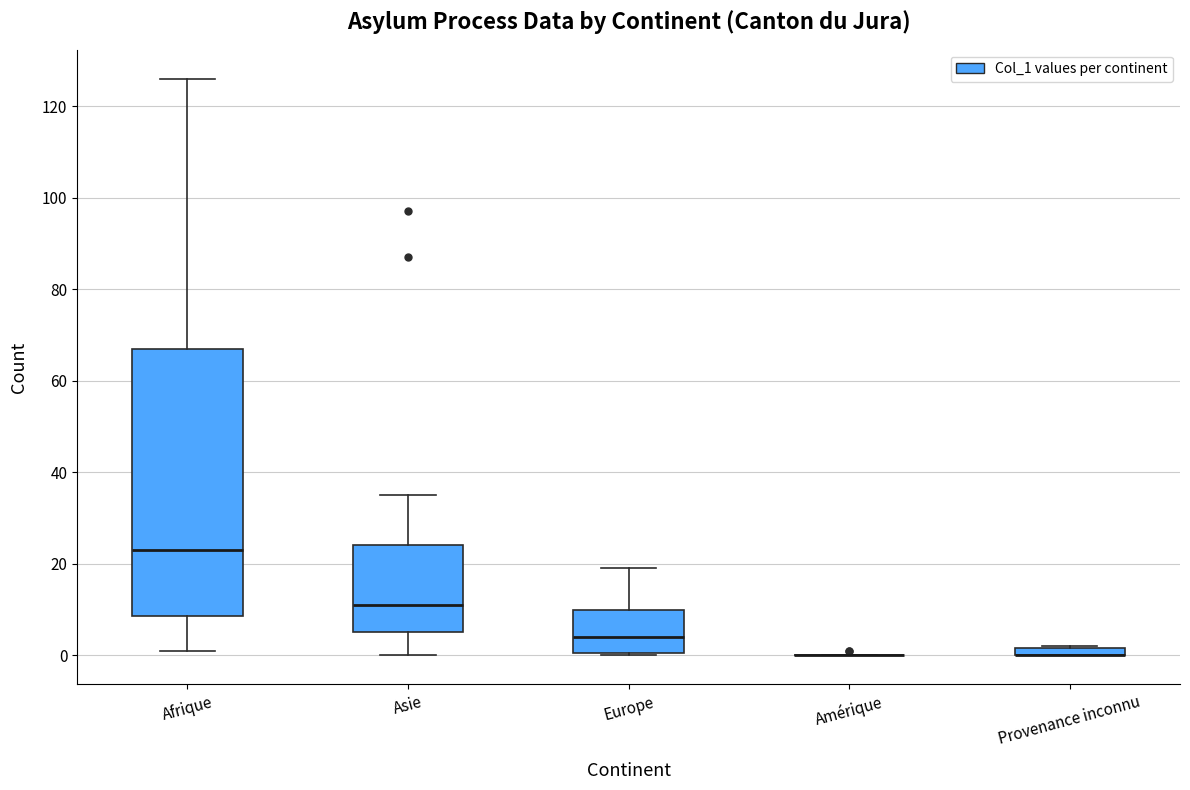

Where is the lower edge of the box for Europe on the y-axis? The values are not printed on the chart, so give them approximately, as read against the axis.

0